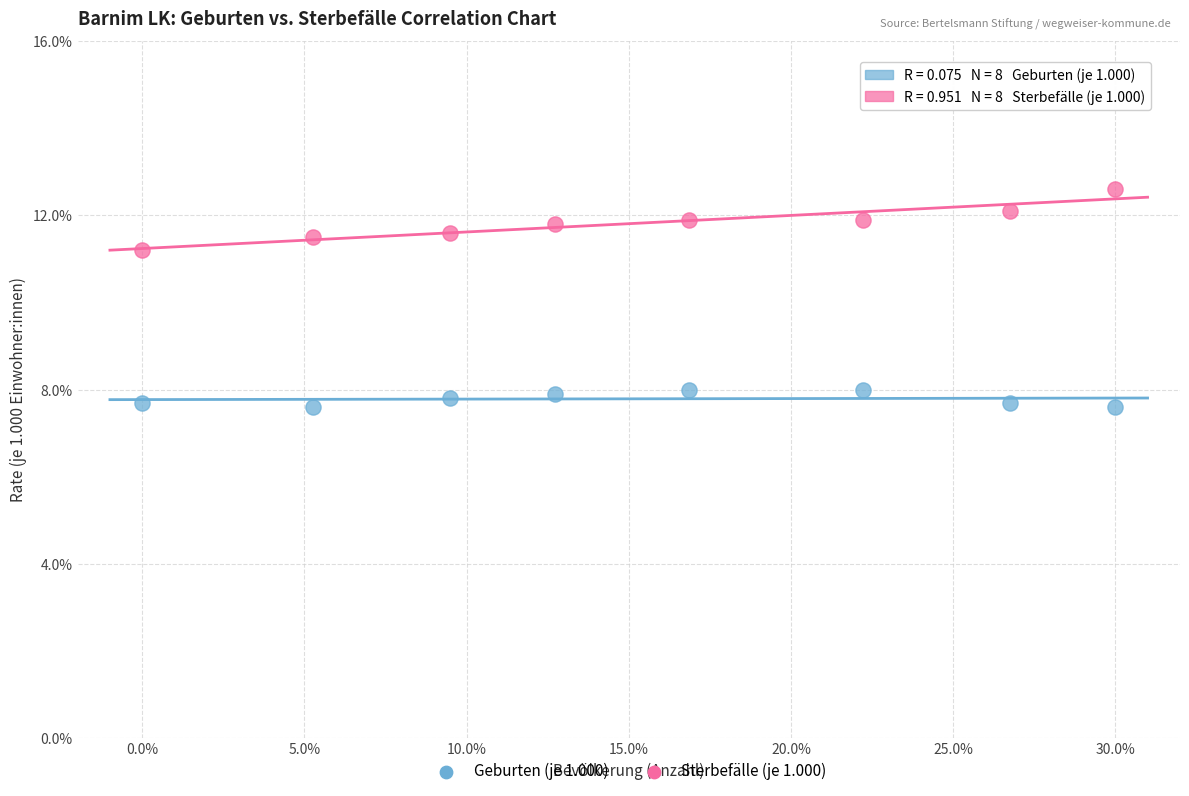

Across all data points, what is the range of Y values (max minus min)?

5.0